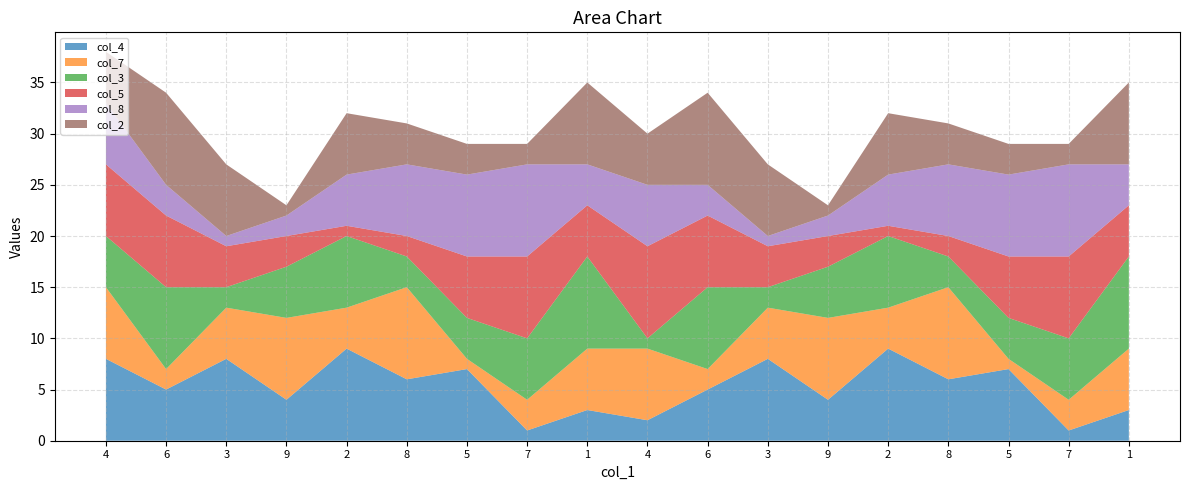

Reading left to right, what are all the values shown in this chart?

col_4: 8	5	8	4	9	6	7	1	3	2	5	8	4	9	6	7	1	3
col_7: 7	2	5	8	4	9	1	3	6	7	2	5	8	4	9	1	3	6
col_3: 5	8	2	5	7	3	4	6	9	1	8	2	5	7	3	4	6	9
col_5: 7	7	4	3	1	2	6	8	5	9	7	4	3	1	2	6	8	5
col_8: 6	3	1	2	5	7	8	9	4	6	3	1	2	5	7	8	9	4
col_2: 5	9	7	1	6	4	3	2	8	5	9	7	1	6	4	3	2	8